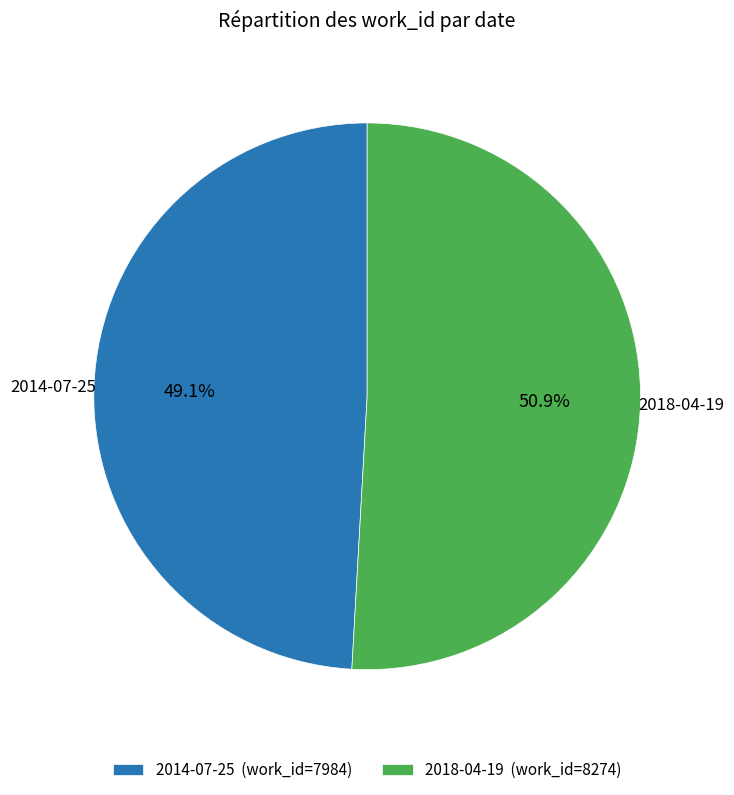

To the nearest percent, what percentage of the pie is 2014-07-25?

49%